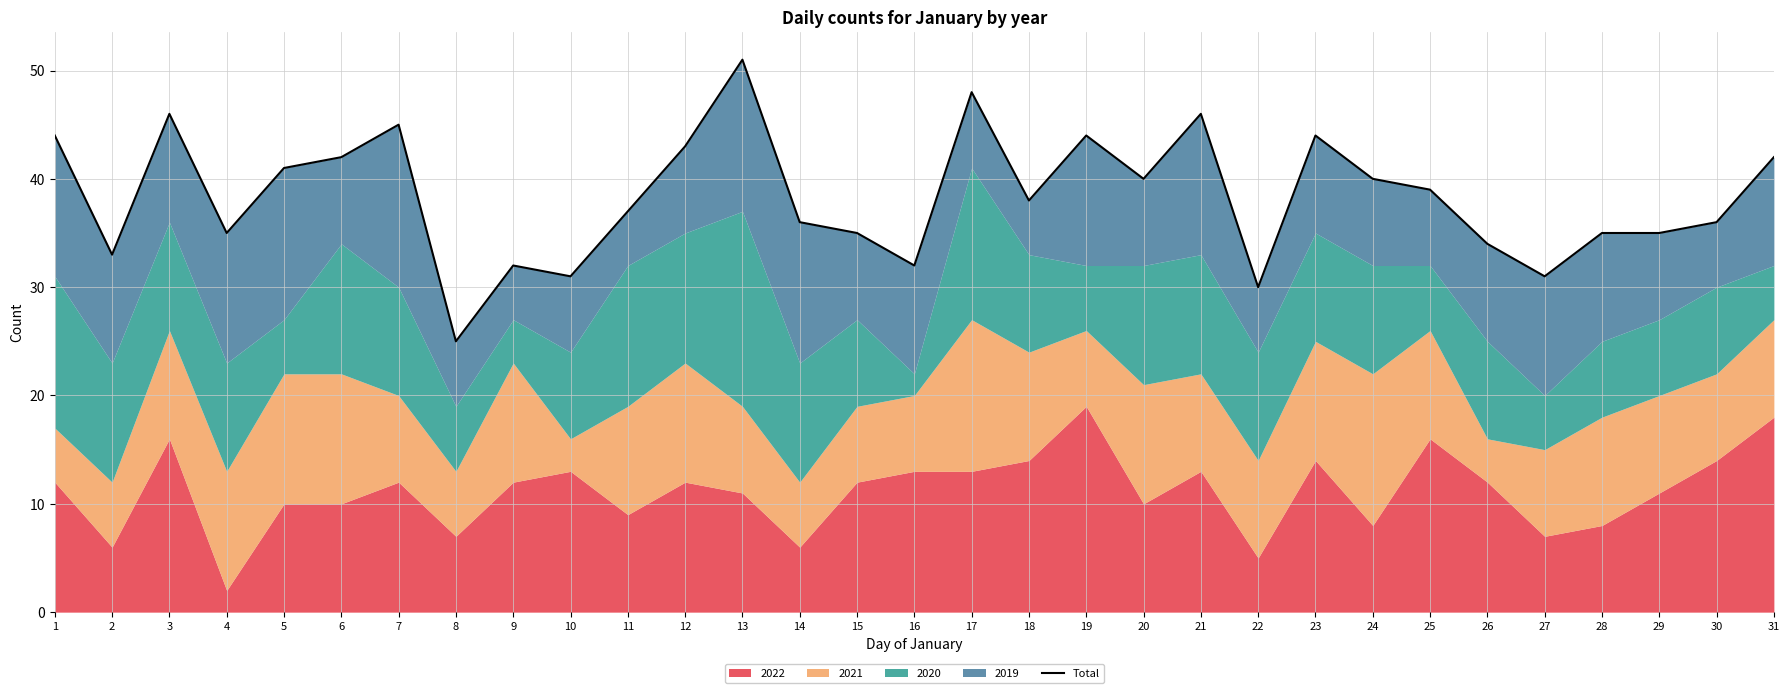

Is it true that the value at 4 is 8?

False